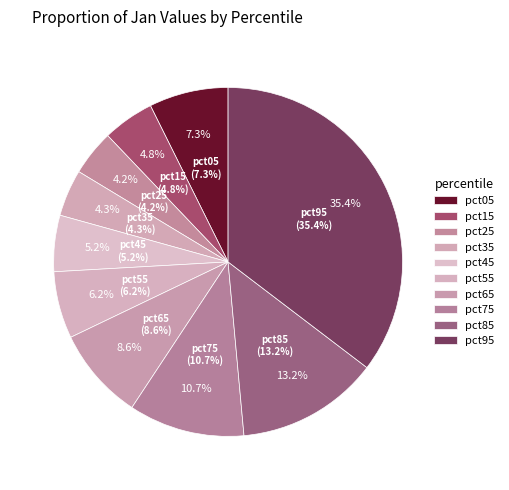

How many slices are in this pie chart?

10